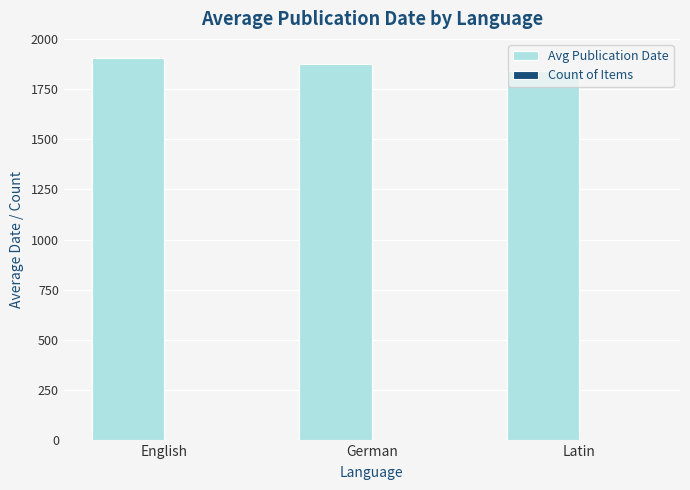

What is the maximum value shown in the chart?

1905.0